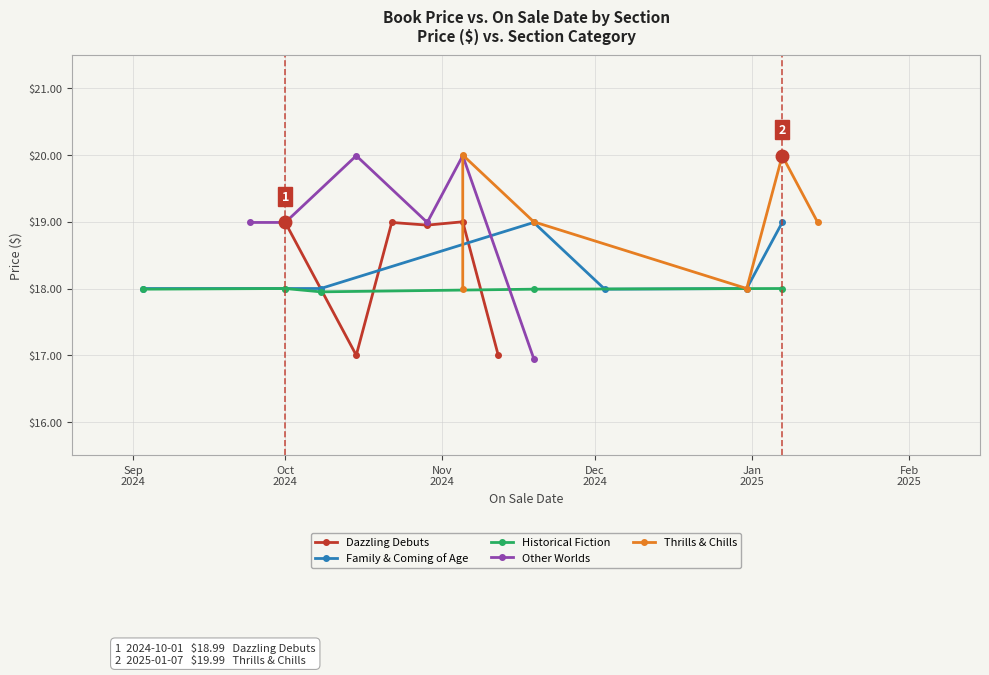

Is this an area chart (filled region under the line)?

No